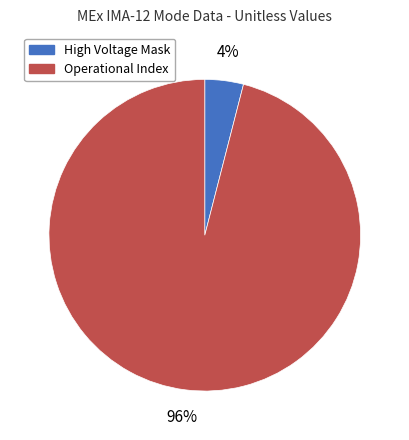

Is there a majority slice in this chart?

Yes